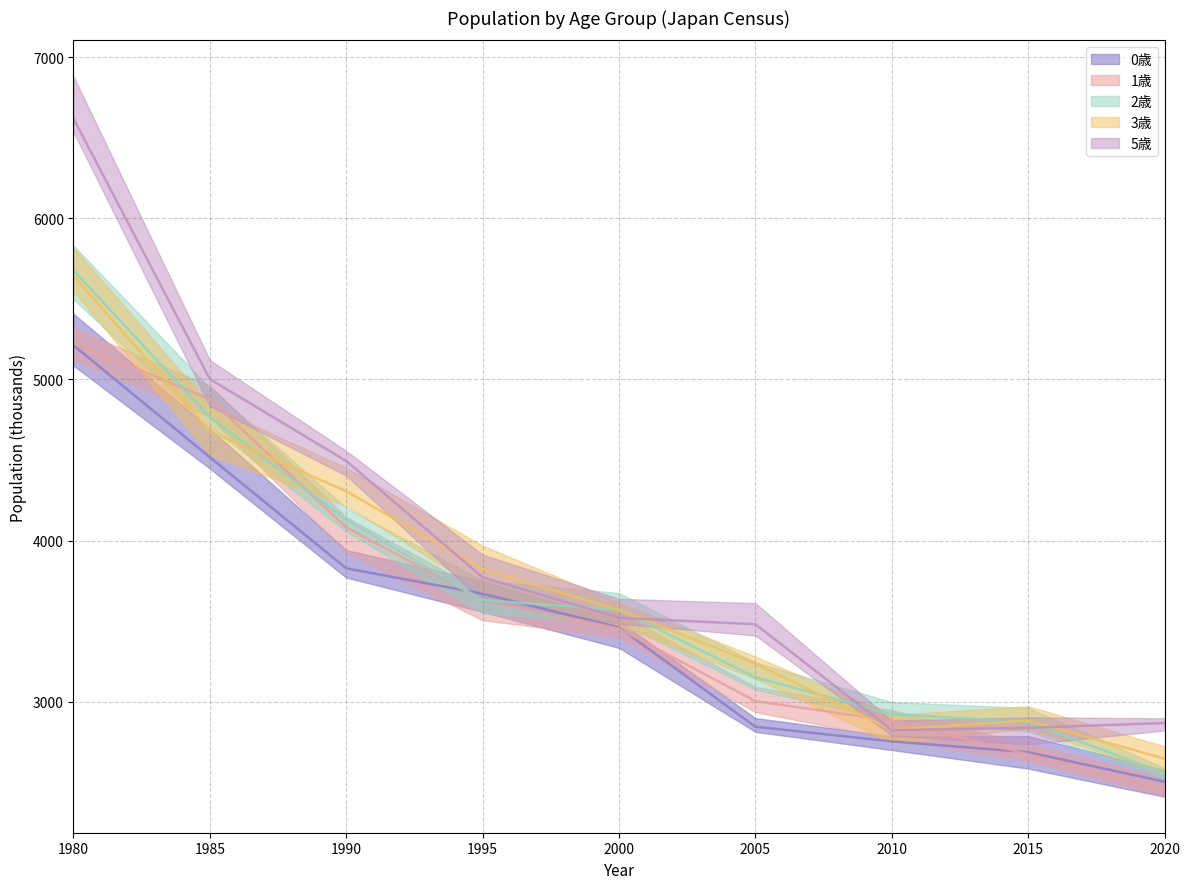

Is this an area chart (filled region under the line)?

No